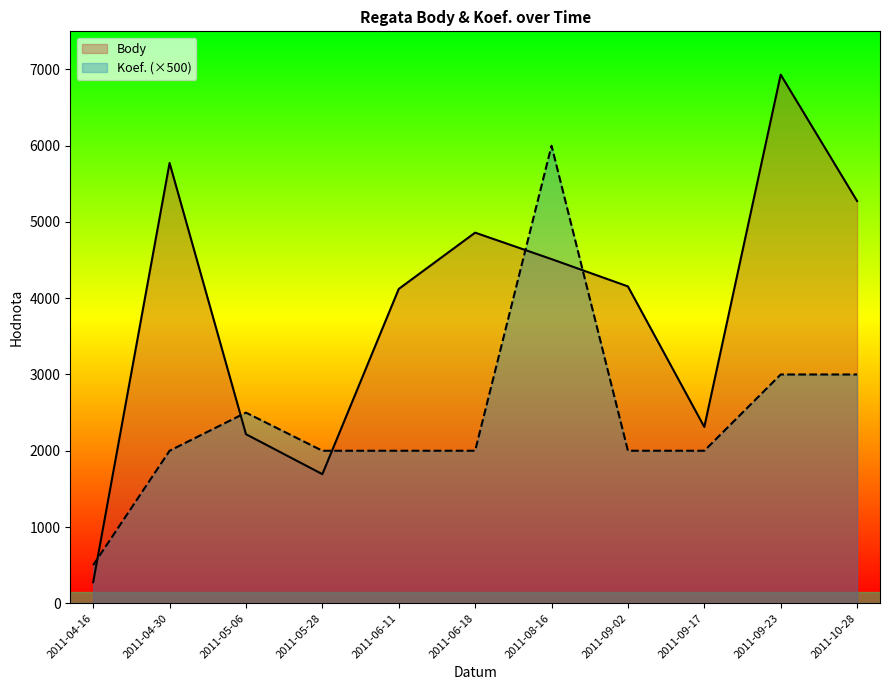

How many interior local peaks does the Body series have?

3